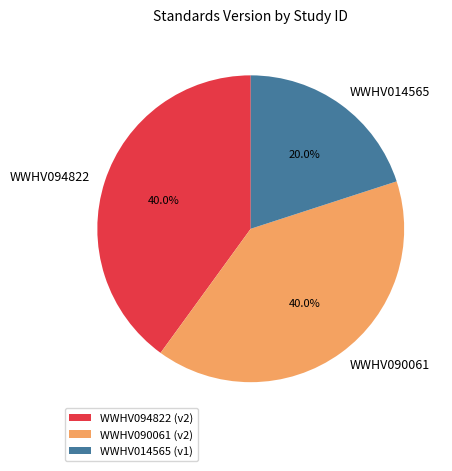

Count the number of slices in the pie.

3